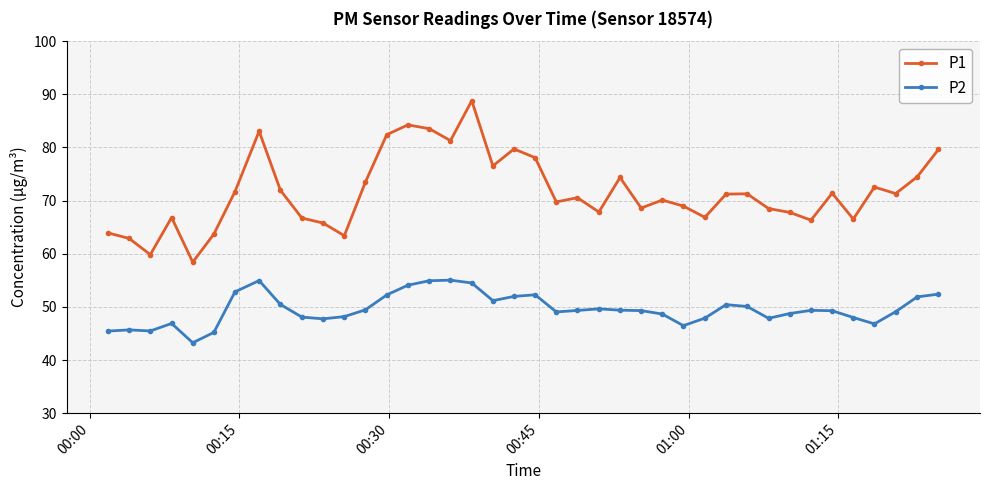

True or false: P1 and P2 cross at least once.

False